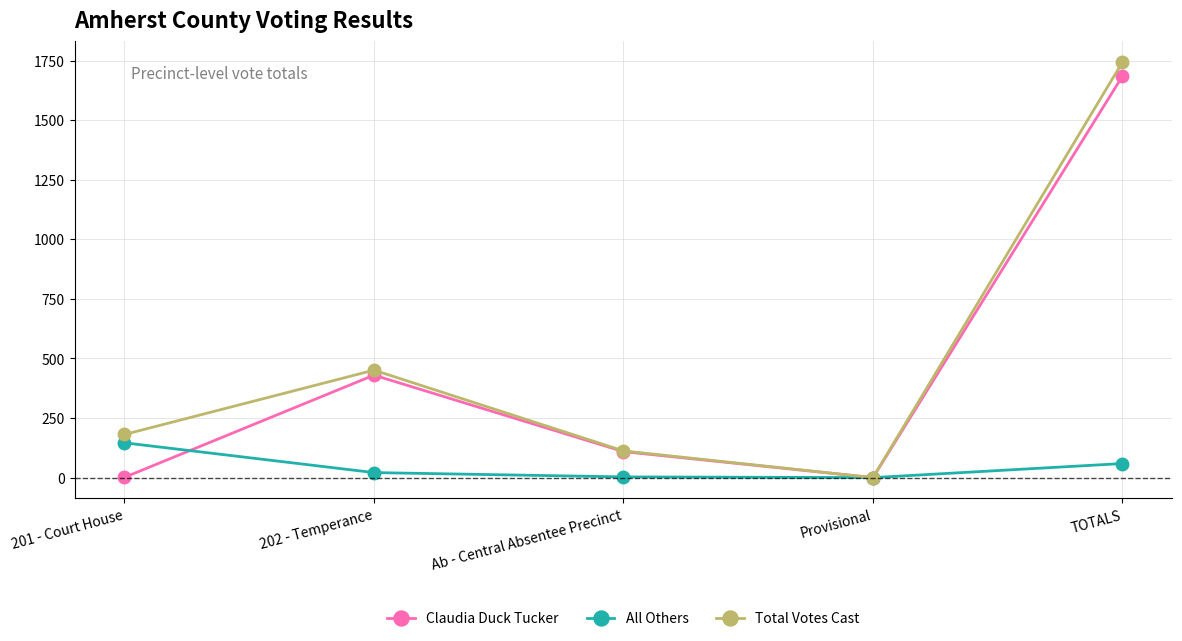

What is the sum of all Total Votes Cast values?

2488